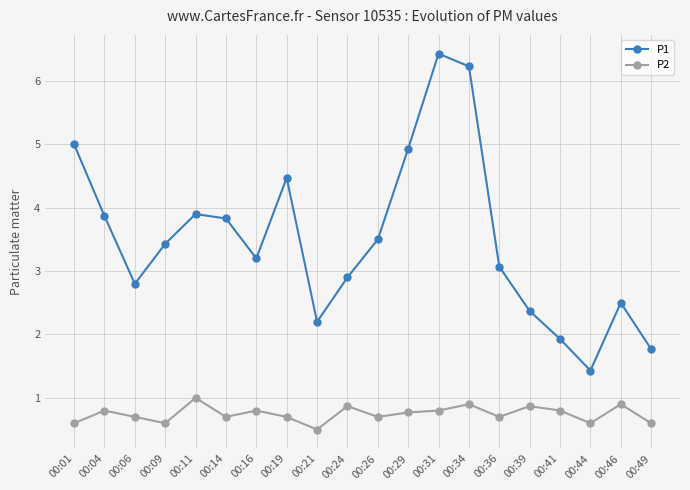

Which series has the widest spread of values?

P1